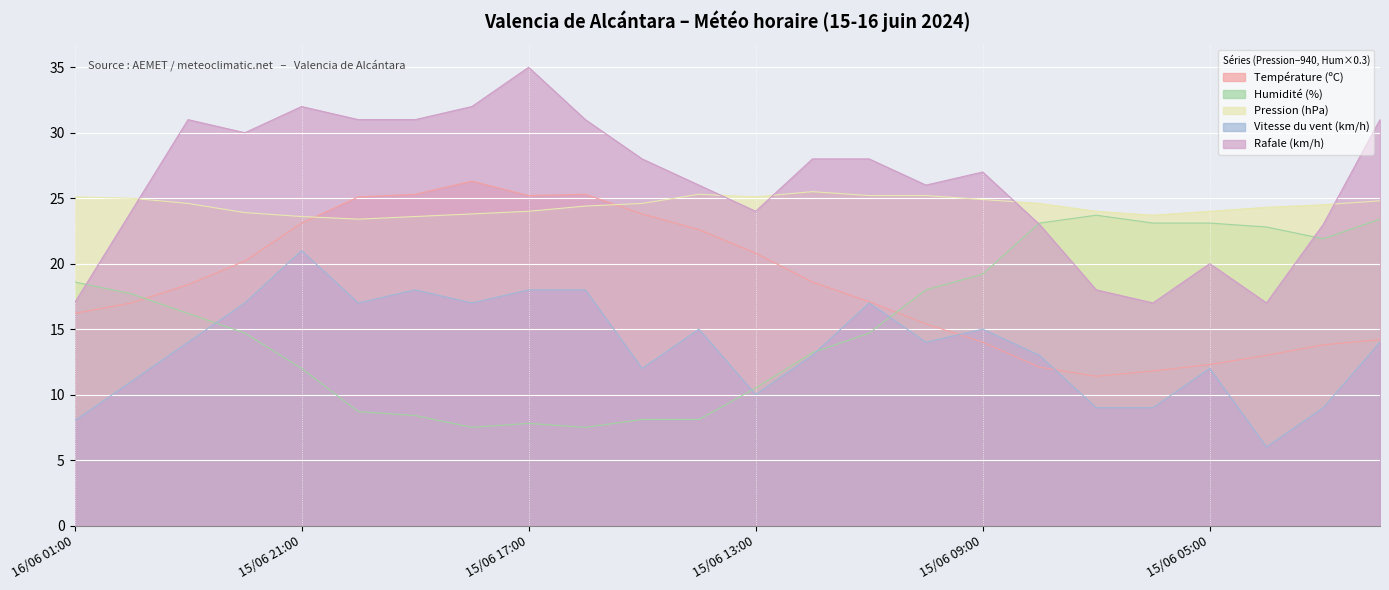

How many distinct data groups are displayed?

5